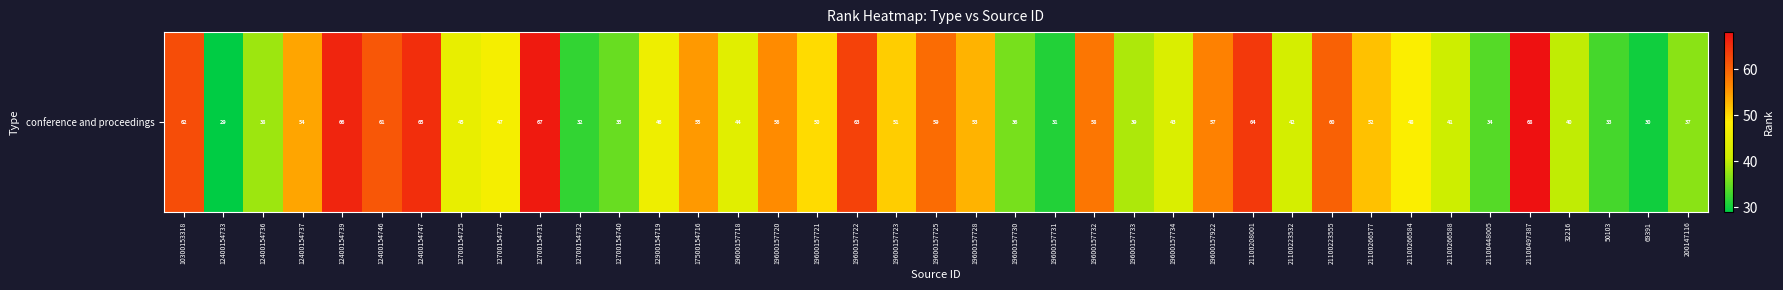

List the labels in order of value, smallest first.

12400154733, 69391, 19600157731, 12700154732, 50103, 21100448005, 12700154740, 19600157730, 200147116, 12400154736, 19600157733, 32216, 21100266588, 21100223532, 19600157734, 19600157718, 12700154725, 12900154719, 12700154727, 21100266584, 19600157721, 19600157723, 21100266577, 19600157728, 12400154737, 17500154716, 19600157720, 19600157922, 19600157732, 19600157725, 21100223555, 12400154746, 10300153318, 19600157722, 21100208001, 12400154747, 12400154739, 12700154731, 21100497387